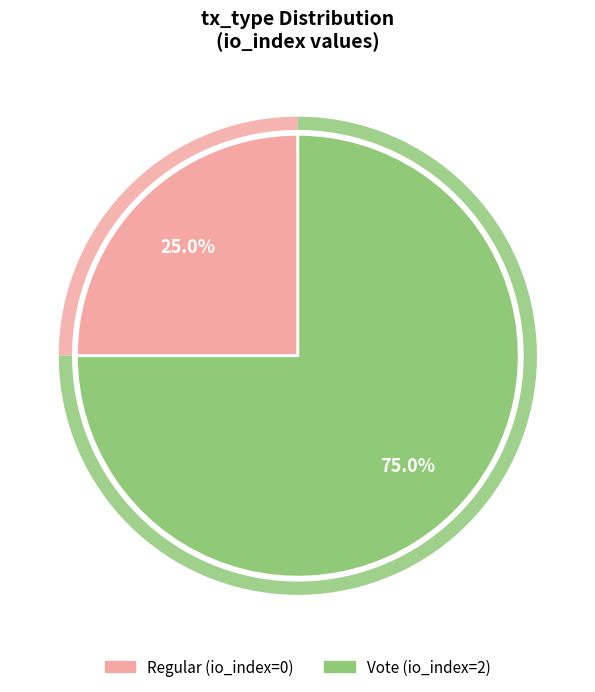

Count the number of slices in the pie.

2